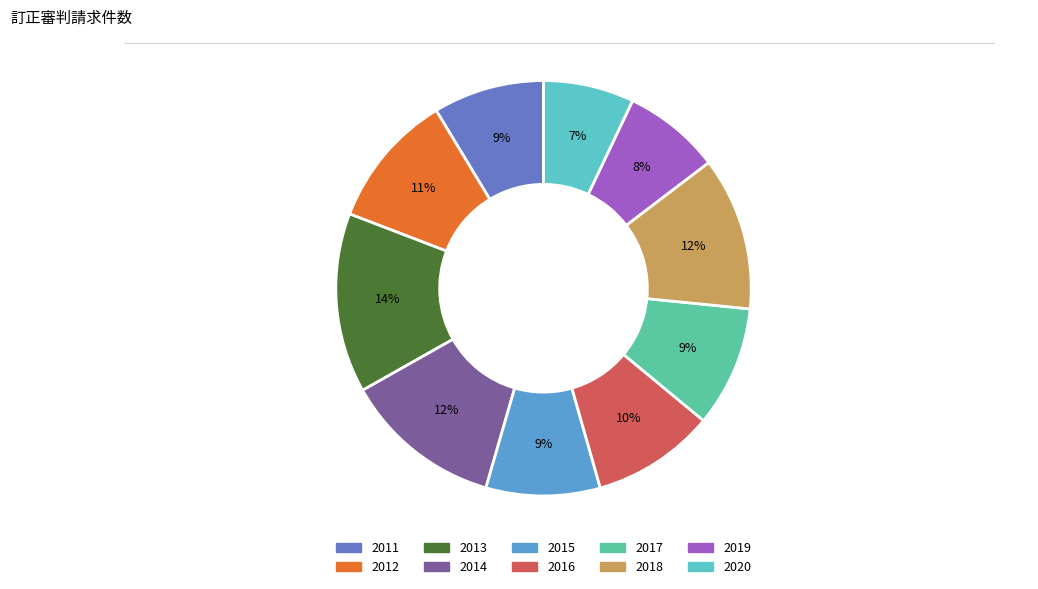

Which category has the biggest portion of the pie?

2013